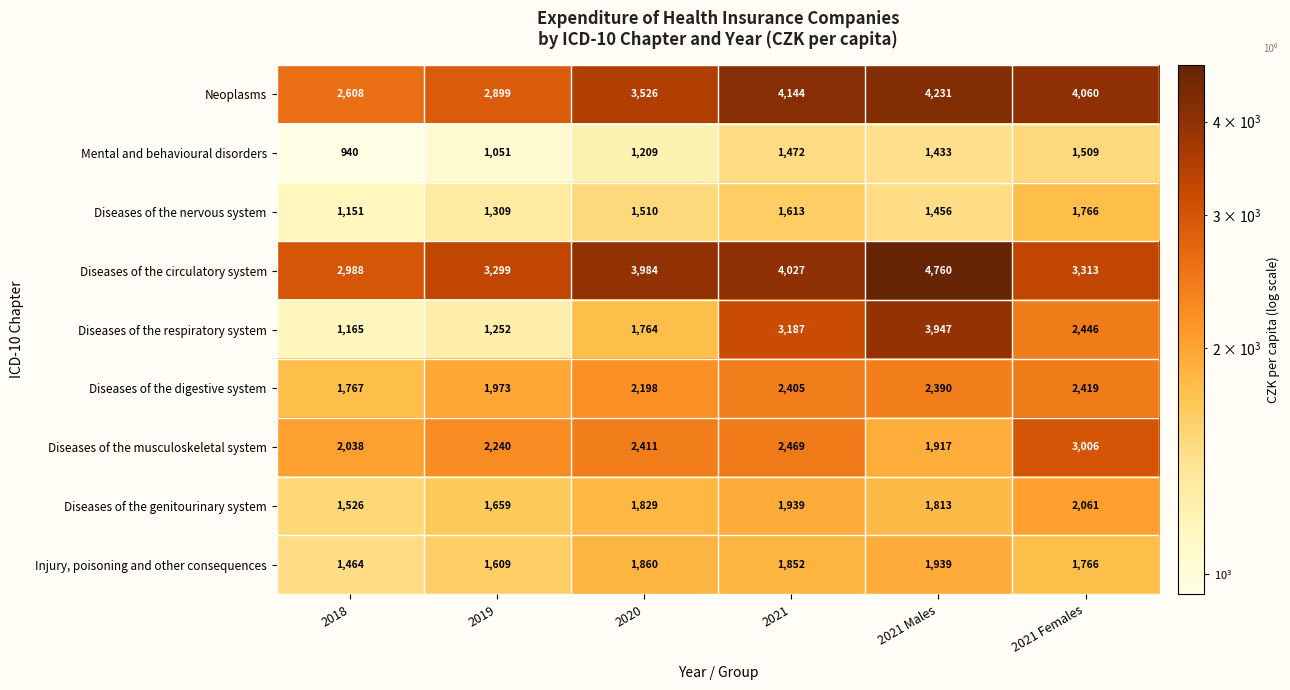

The Diseases of the genitourinary system series shows 3252 at 2021. True or false?

False